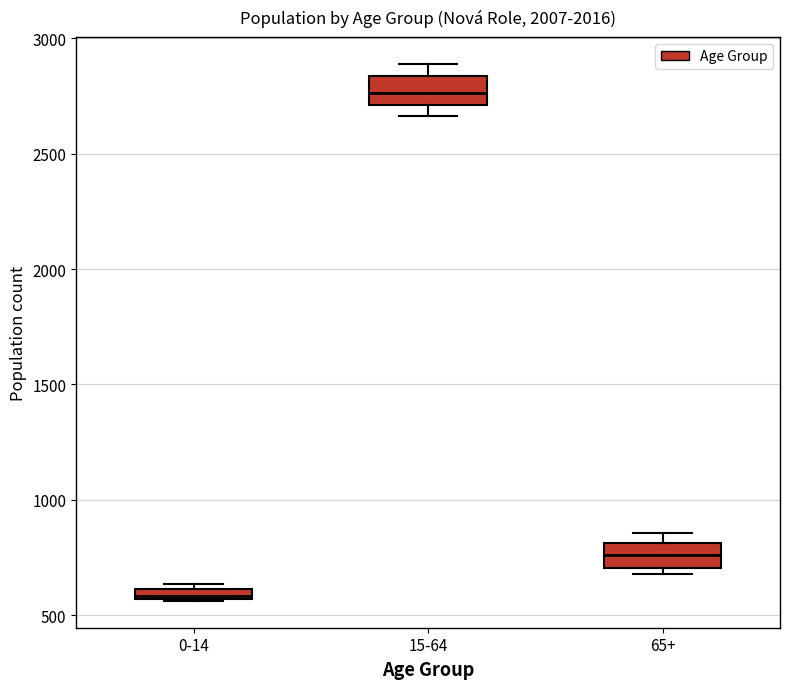

Which box has the highest median line?

15-64